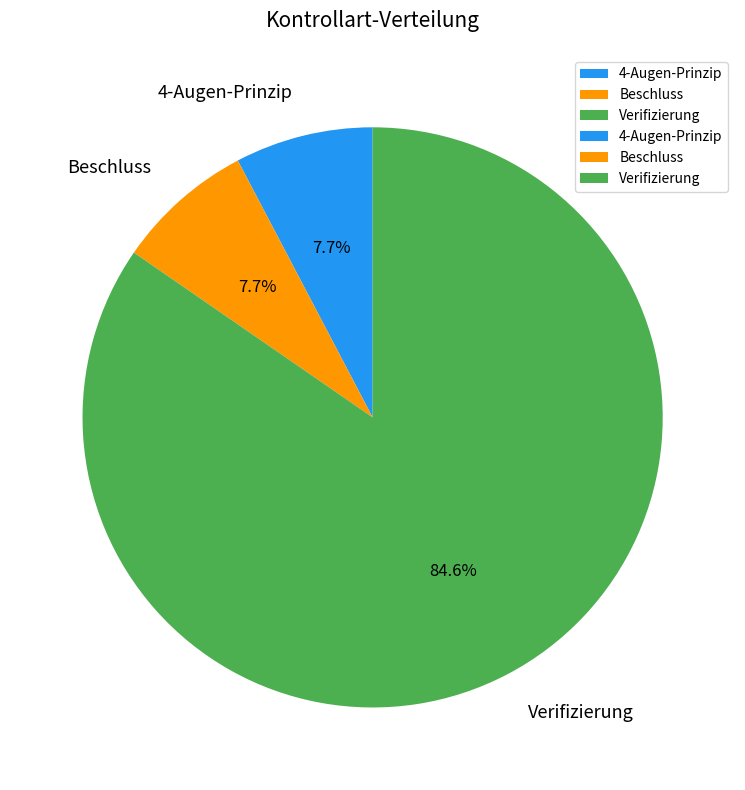

What is the majority slice?

Verifizierung